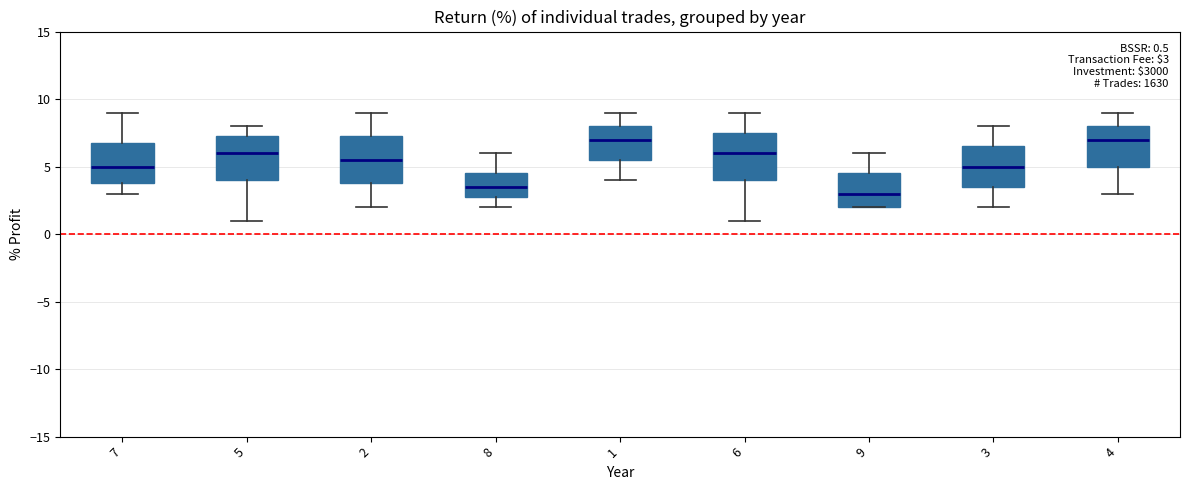

Which box has the lowest median line?

9